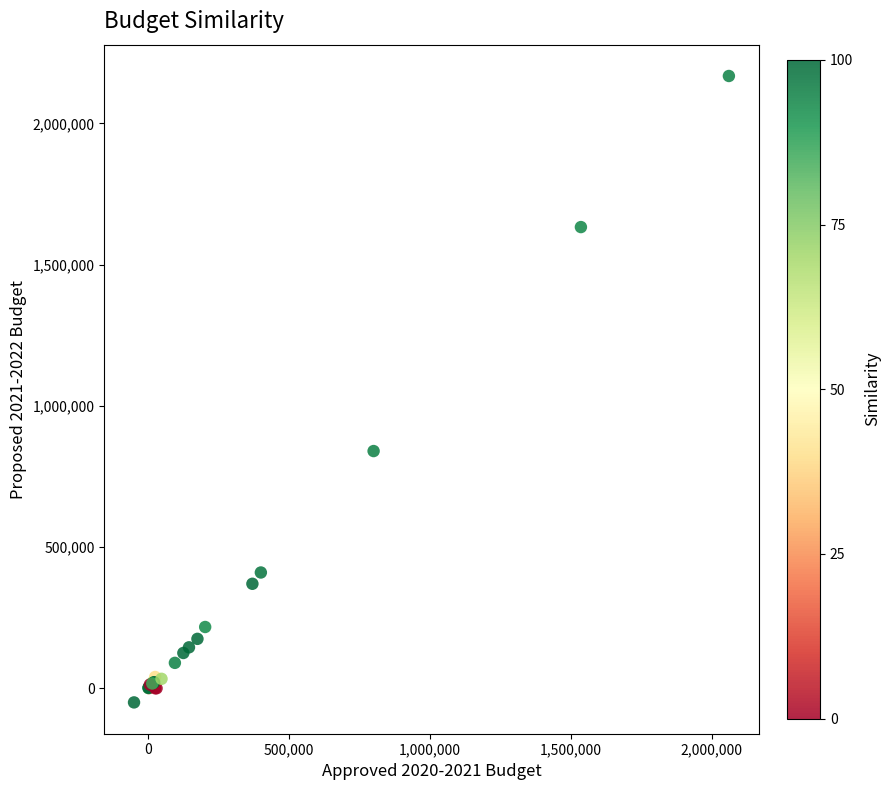

What Y value in the scatter plot is closest to 1059050?

840000